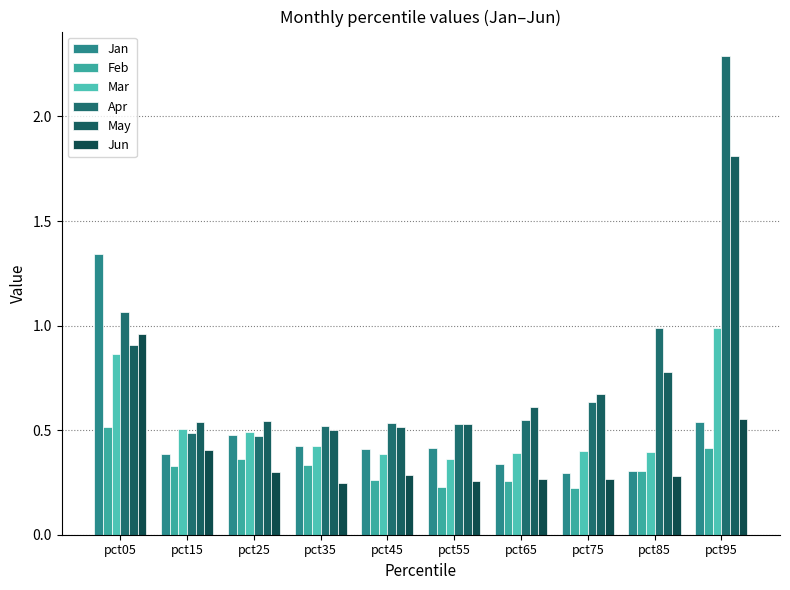

What value does the Jun series have at pct65?

0.3